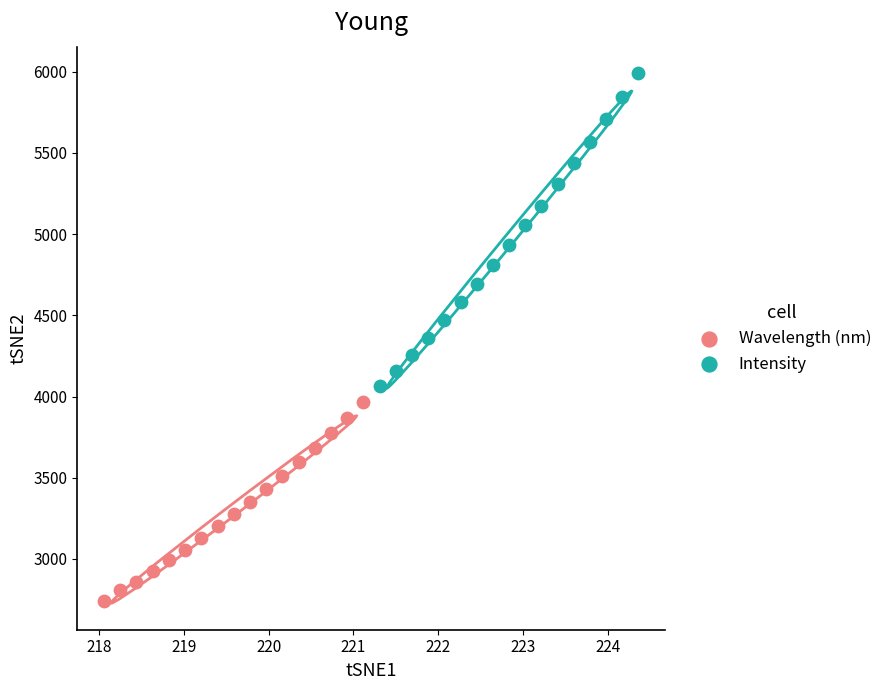

Which series contains the lowest Y value?

Wavelength (nm)